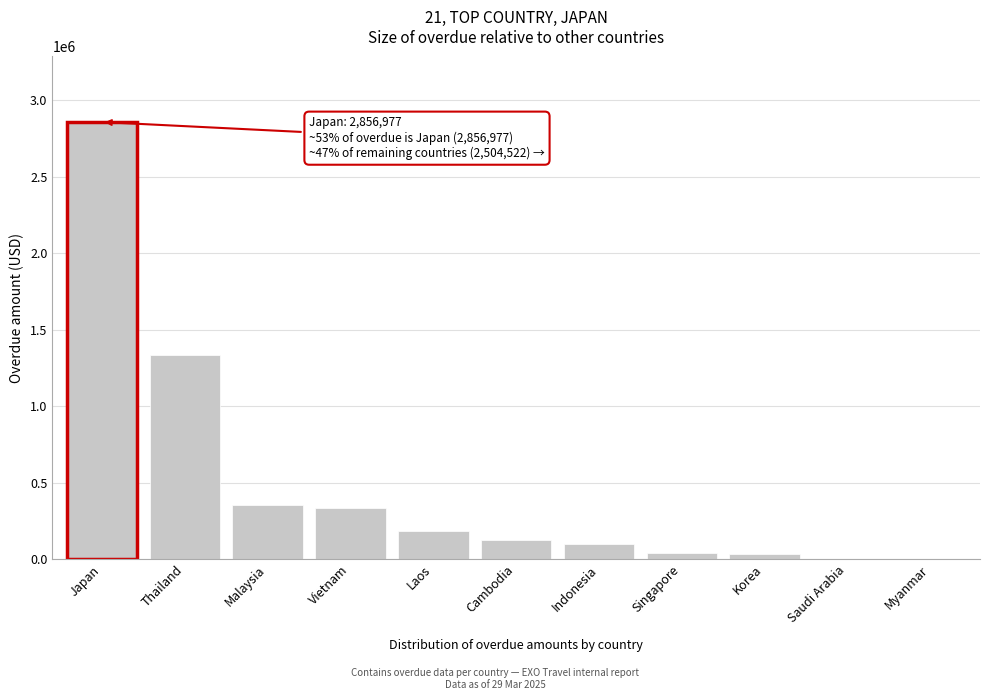

Between Thailand and Vietnam, which is larger?

Thailand